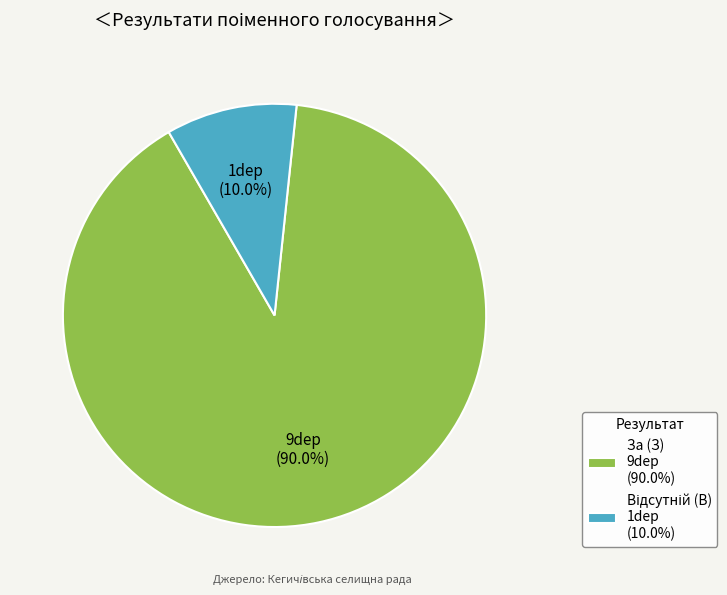

What percentage is the За (З) slice, to the nearest percent?

90%